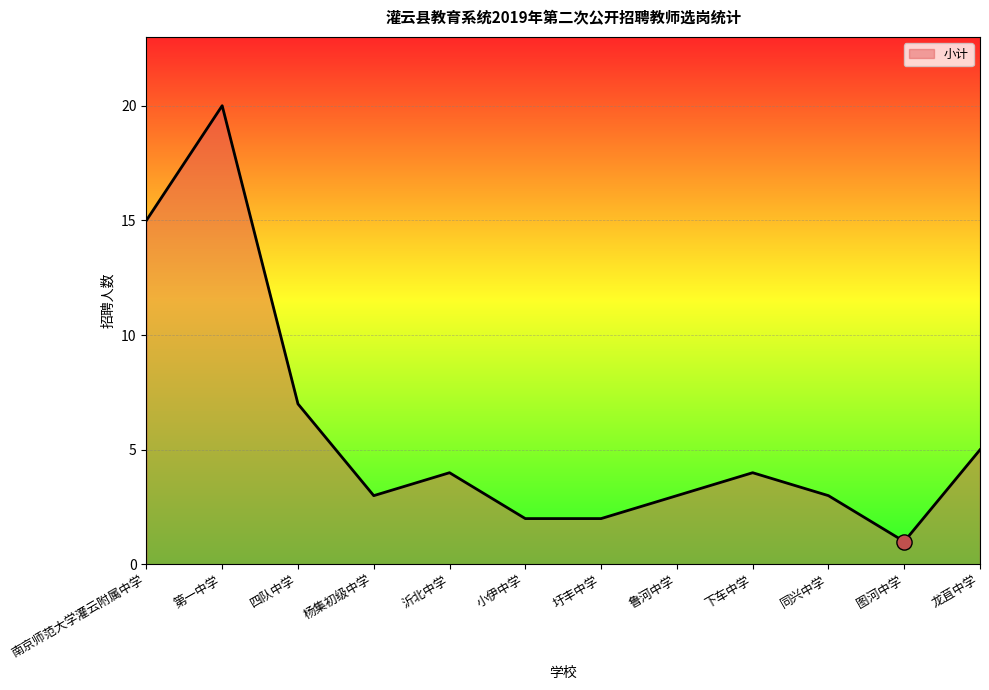

Which has a higher value, 下车中学 or 第一中学?

第一中学